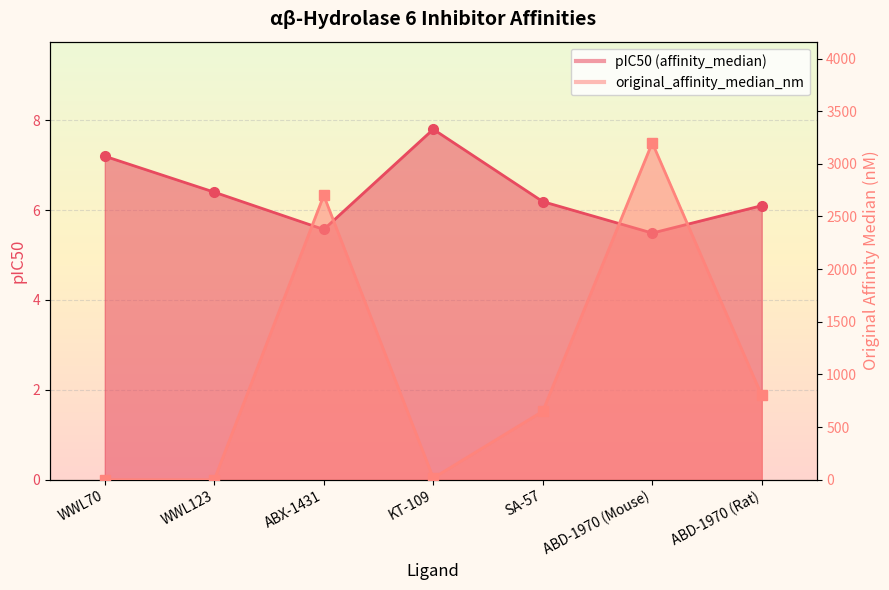

What is the label of the 5th point from the right?

ABX-1431